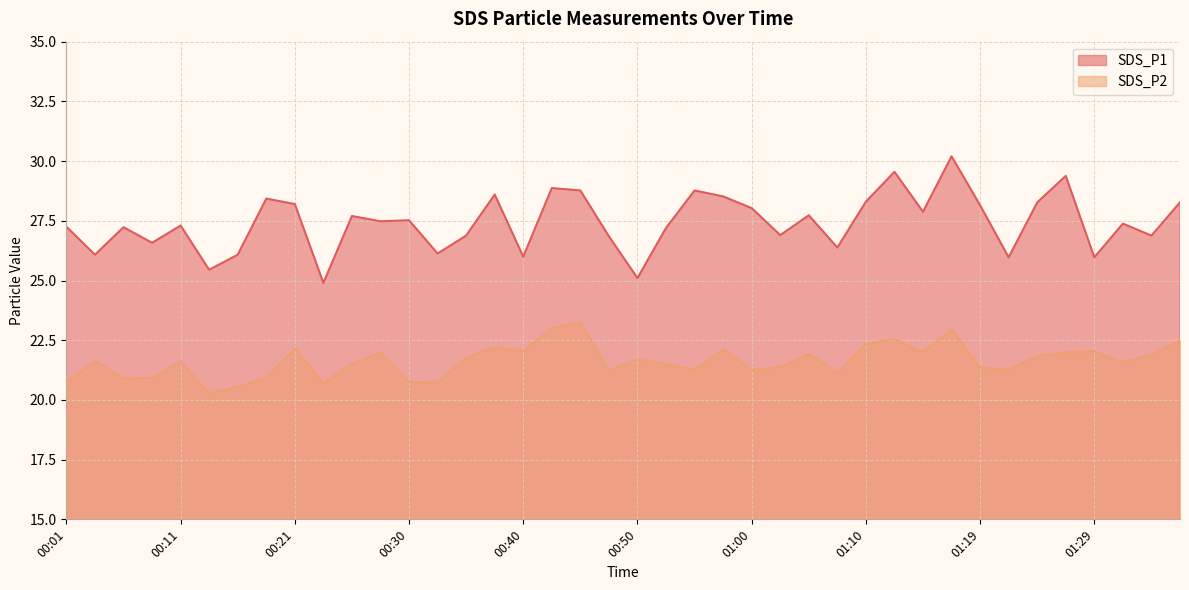

What is the sum of all SDS_P1 values?

1097.1